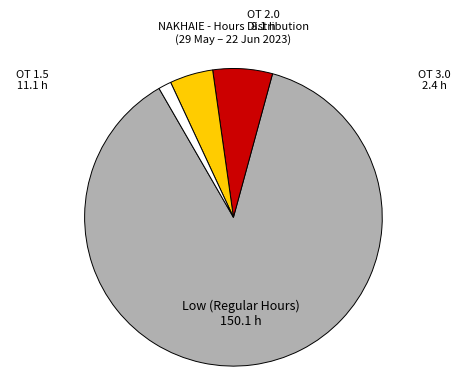

Is there any slice that represents more than half of the pie?

Yes